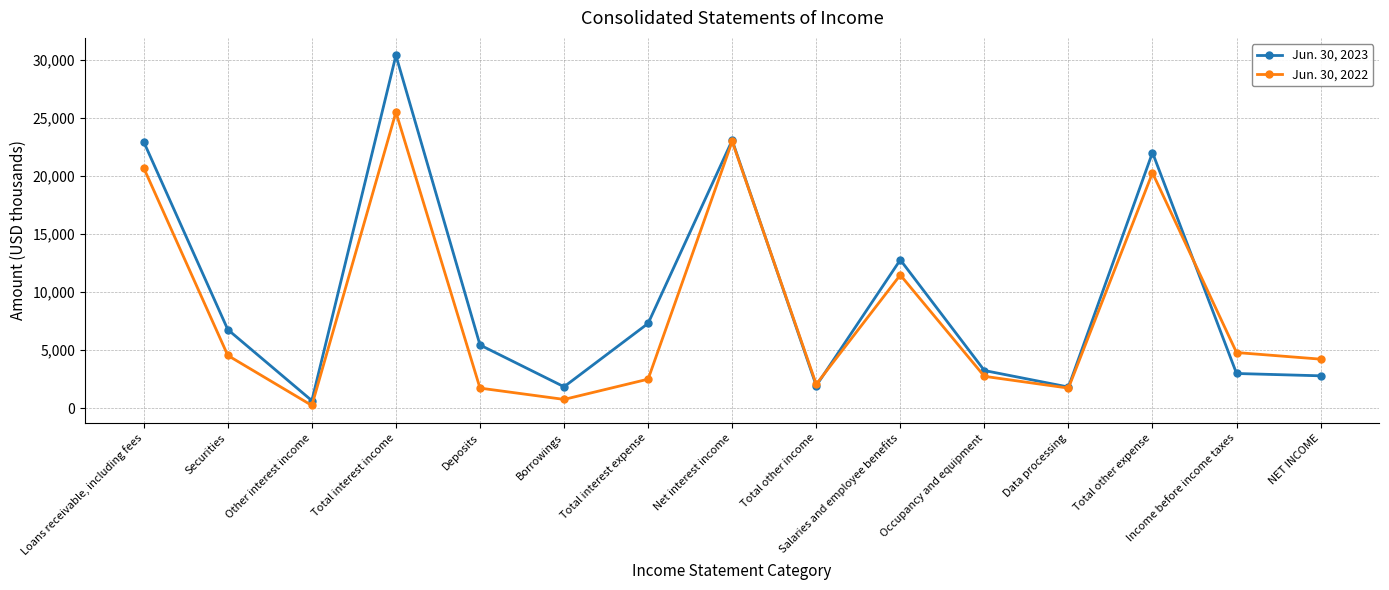

What is the total value across all series at Total interest expense?

9829